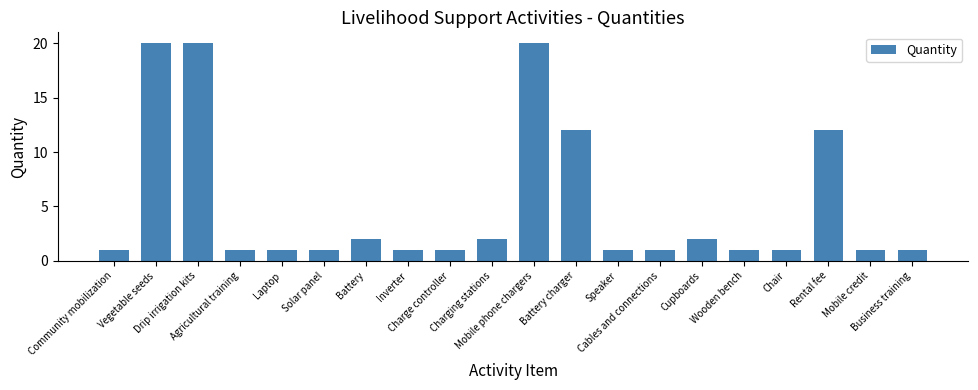

What is the greatest value displayed?

20